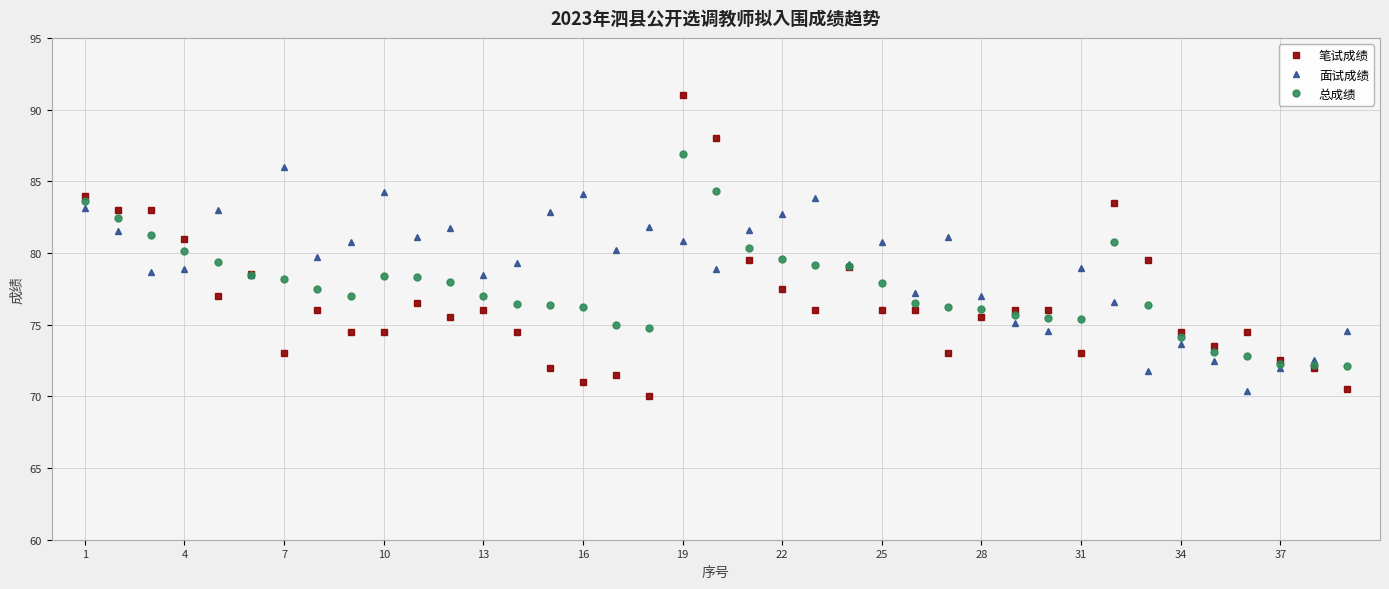

What is the greatest value displayed?

91.0